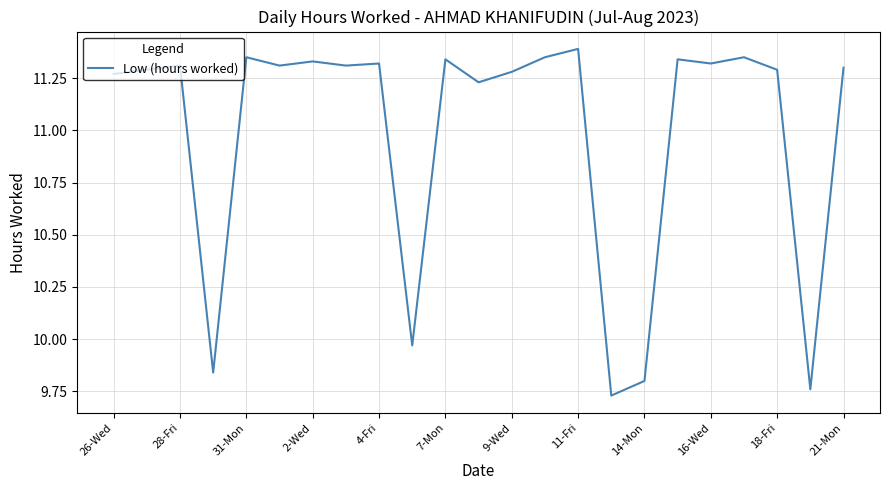

What is the sum of all values?

252.8